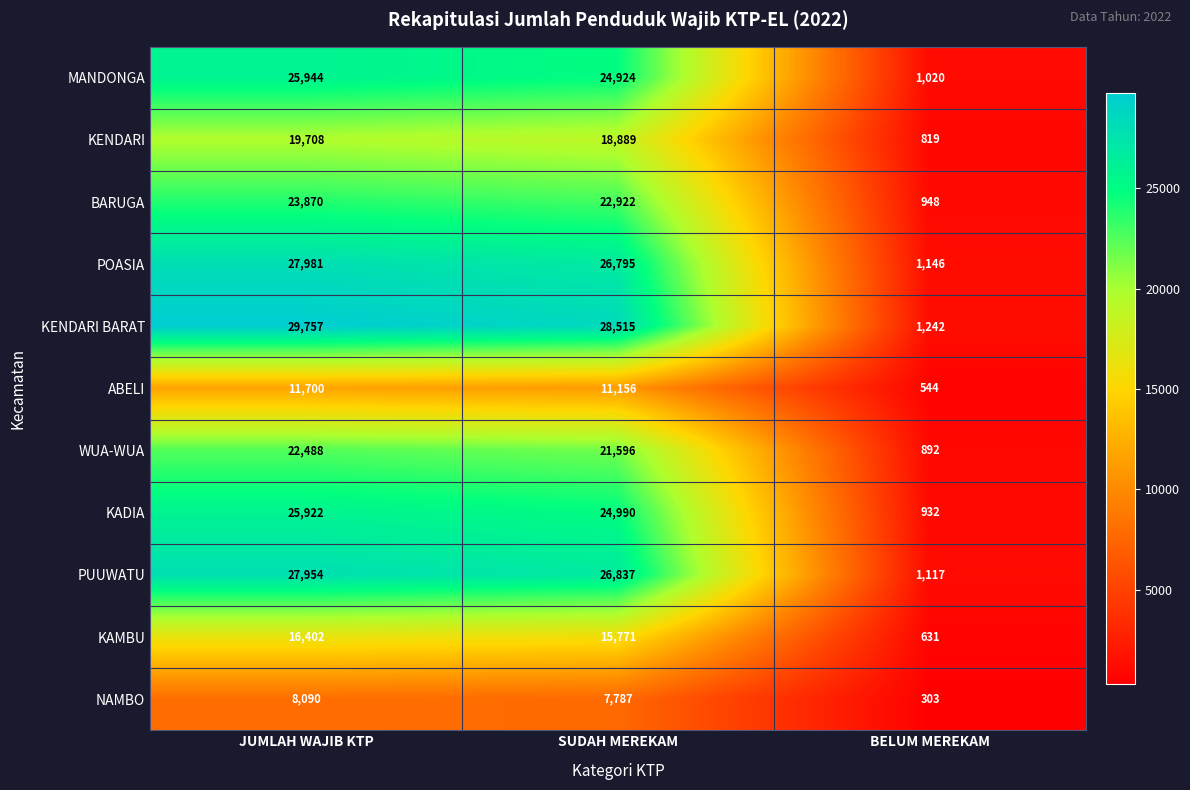

What is the difference between the ABELI values at BELUM MEREKAM and JUMLAH WAJIB KTP?

11156